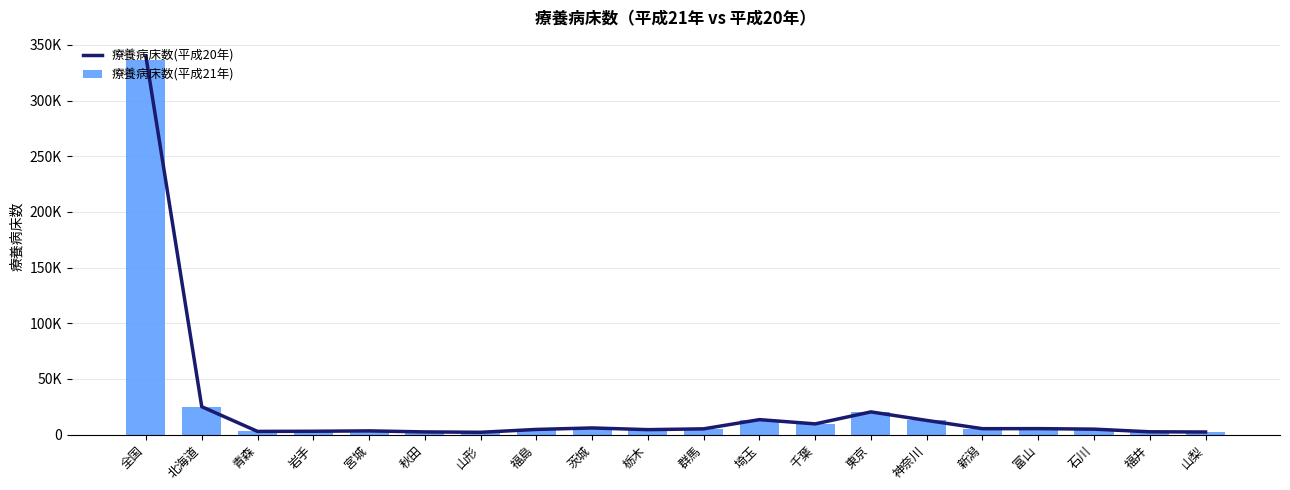

What is the minimum value shown in the chart?

1997